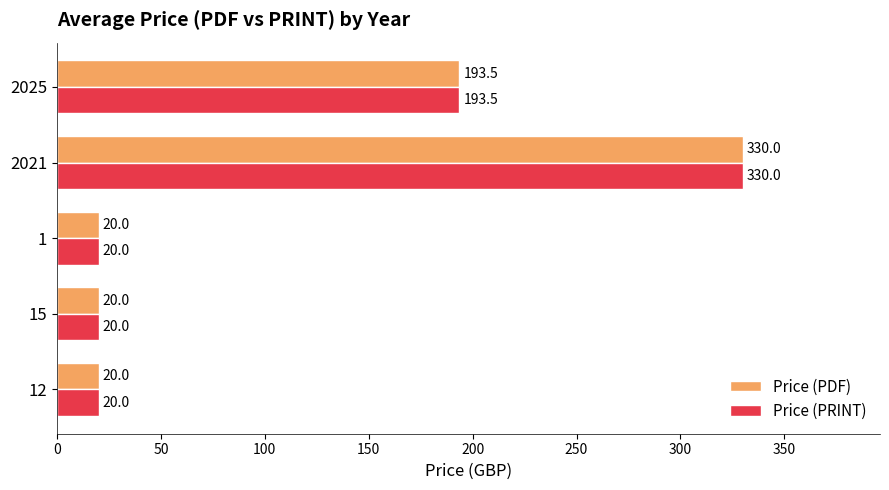

What is the difference between the maximum and minimum values in the Price (PRINT) series?

310.0